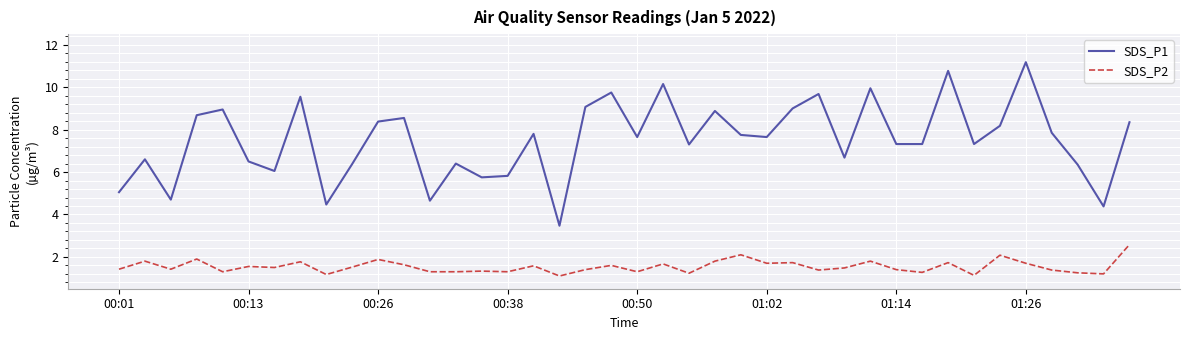

Rank the series by their maximum value, from lowest to highest.

SDS_P2, SDS_P1